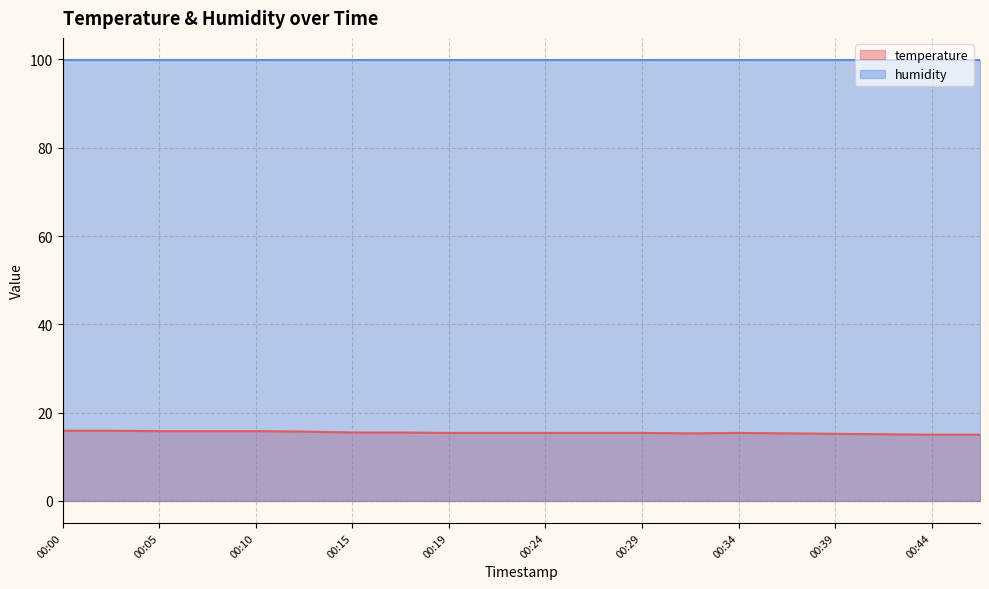

Which category has the highest value across all series?

00:00